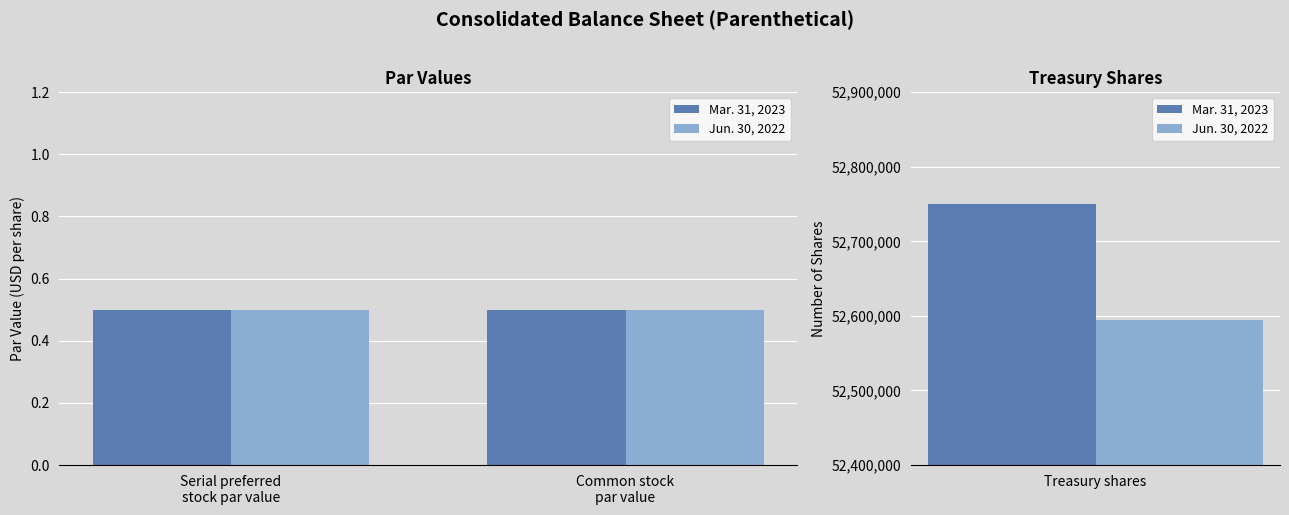

What is the label of the 2nd bar from the right?

Common stock
par value